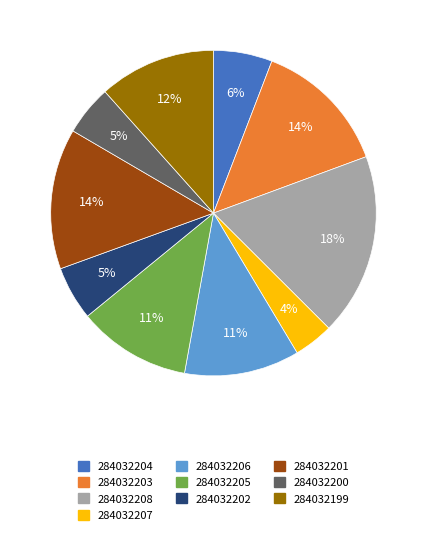

Count the number of slices in the pie.

10